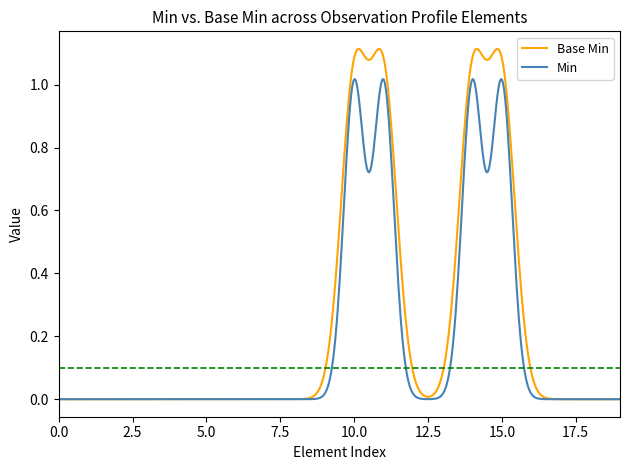

Which series has the largest total across all categories?

Base Min